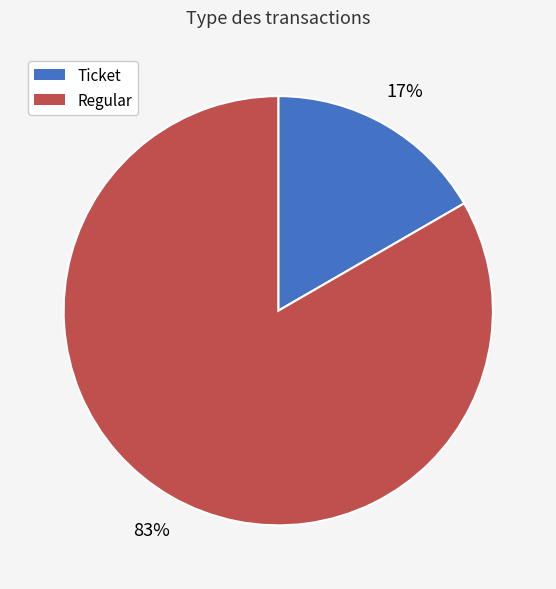

Which category has the biggest portion of the pie?

Regular